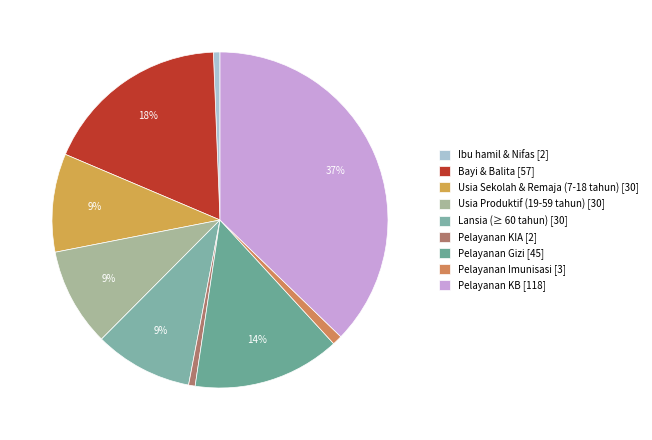

Count the number of slices in the pie.

9